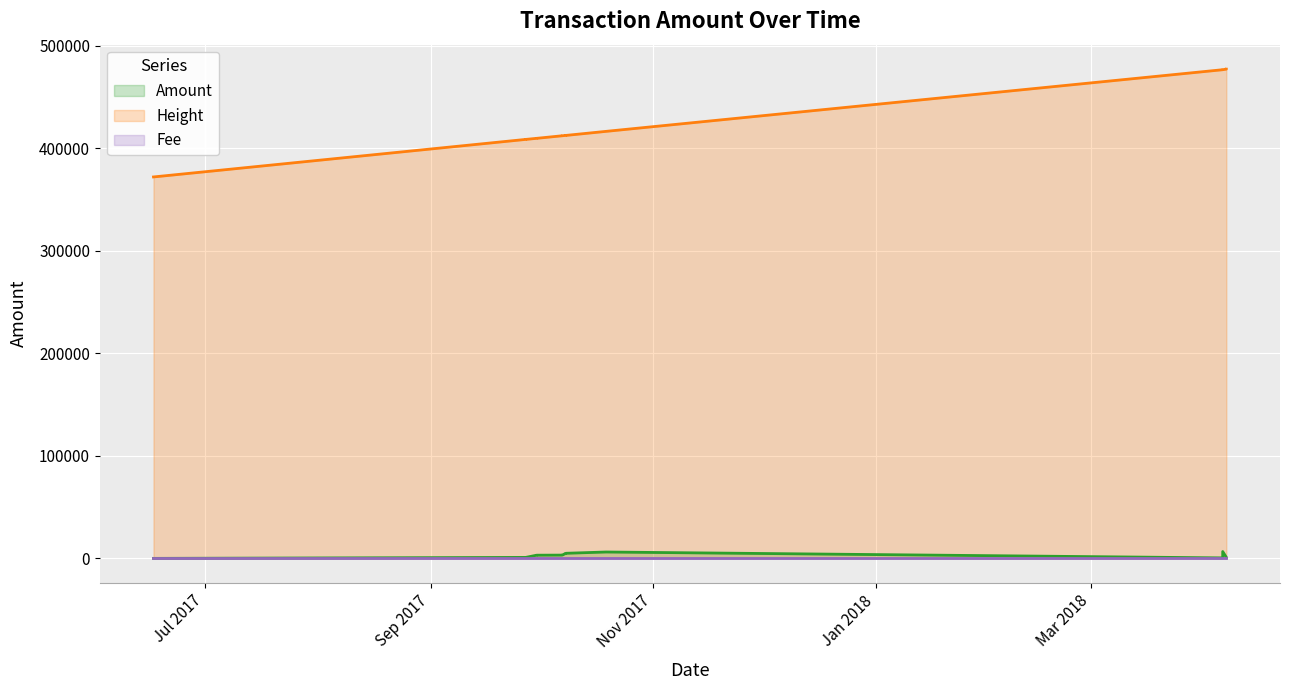

What is the sum of the Height values at 2018-04-06 and 2017-09-30?

886070.0